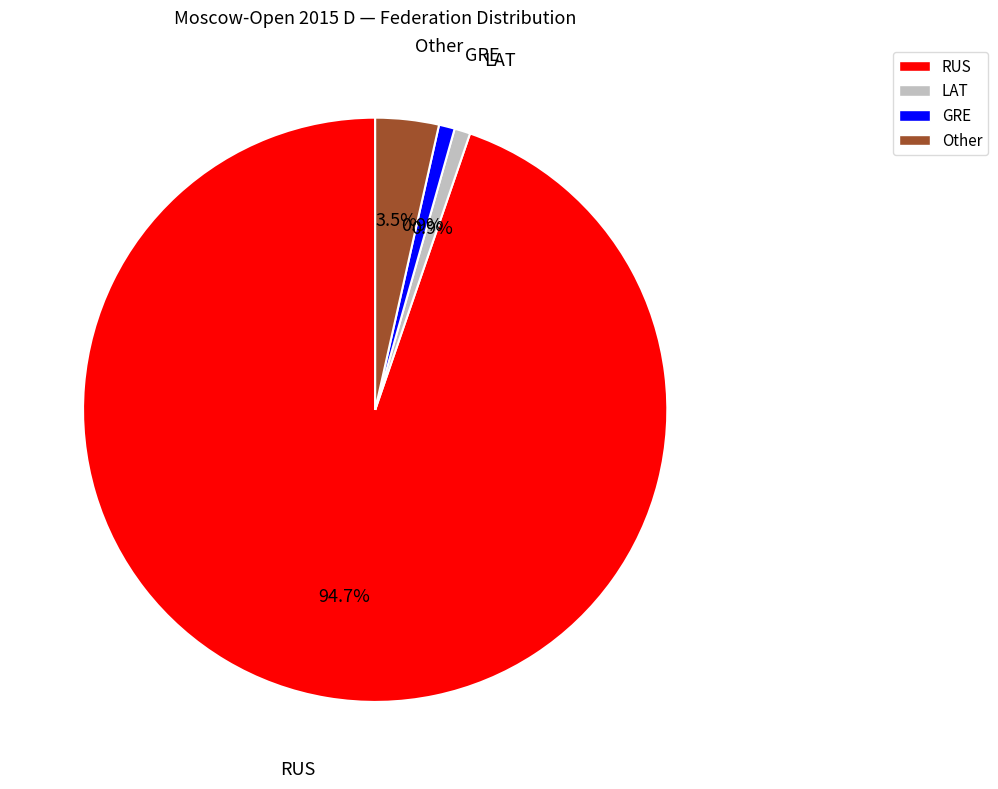

Count the number of slices in the pie.

4